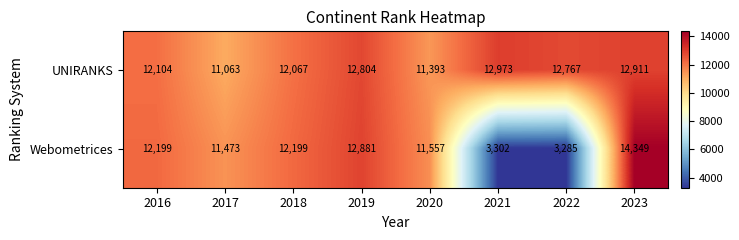

Reading right to left, what are all the values shown in this chart?

UNIRANKS: 12911	12767	12973	11393	12804	12067	11063	12104
Webometrices: 14349	3285	3302	11557	12881	12199	11473	12199